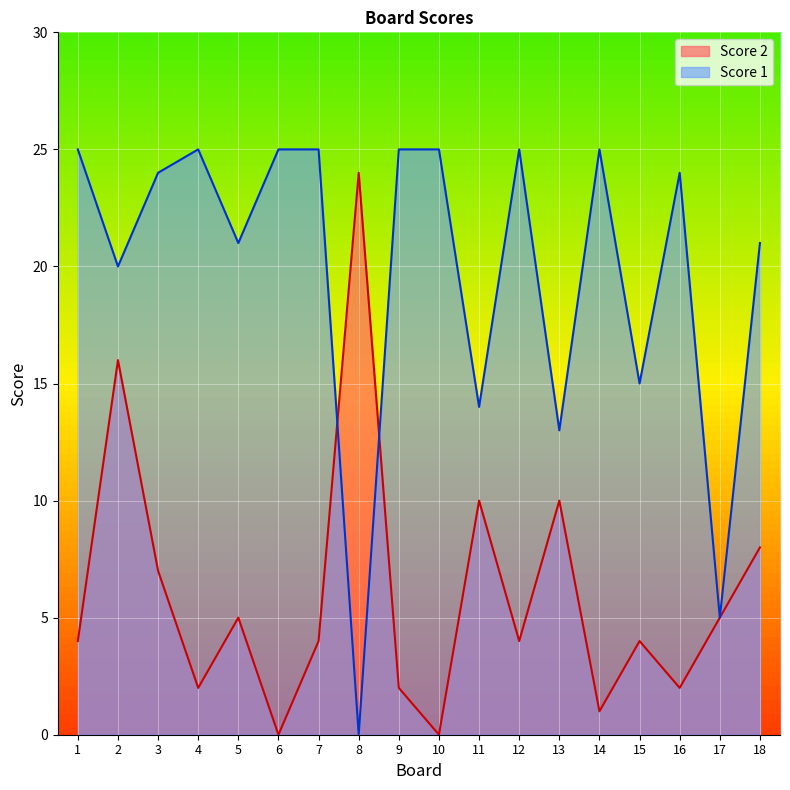

The Score 2 series shows 0 at 6. True or false?

True